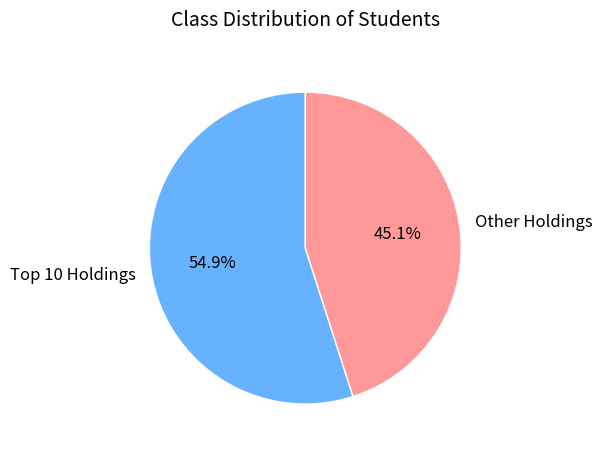

Which category accounts for the majority?

Top 10 Holdings